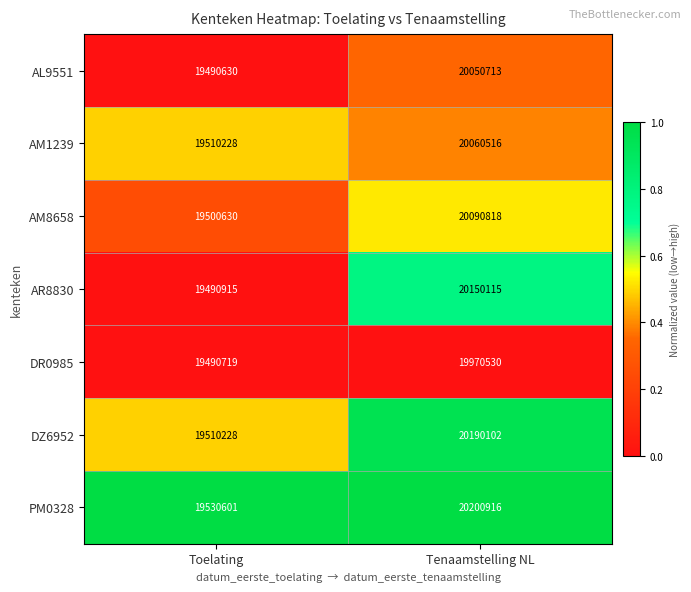

At which label is AL9551 closest to 19770671?

Toelating